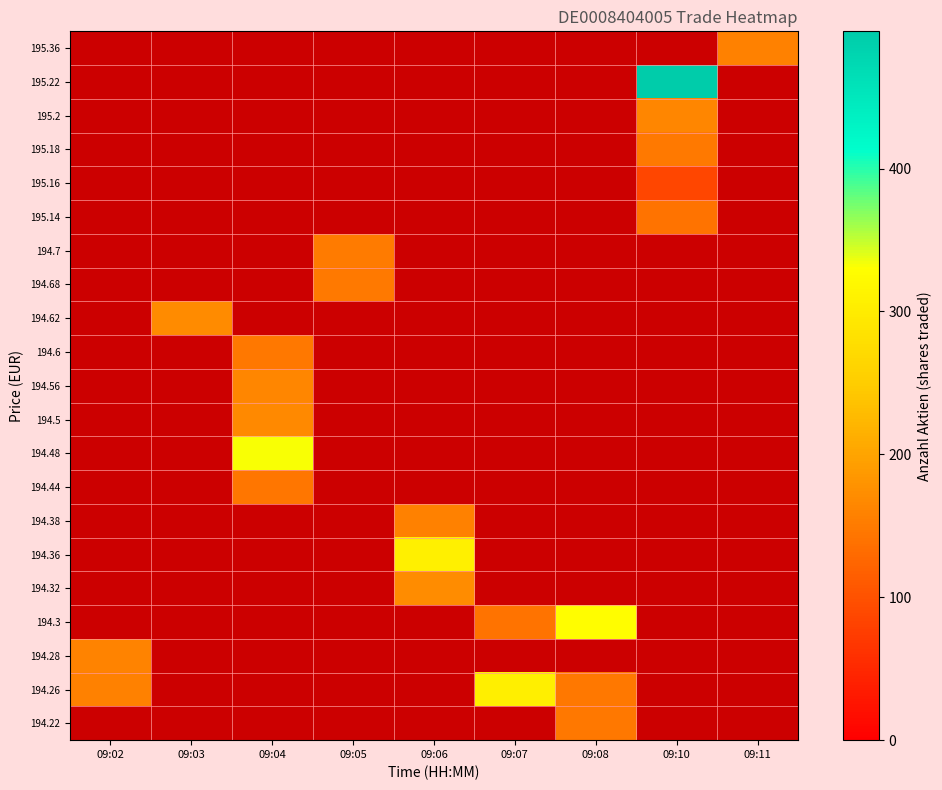

Reading left to right, transcribe all the data shown in this chart.

195.36: 09:02=0	09:03=0	09:04=0	09:05=0	09:06=0	09:07=0	09:08=0	09:10=0	09:11=157
195.22: 09:02=0	09:03=0	09:04=0	09:05=0	09:06=0	09:07=0	09:08=0	09:10=496	09:11=0
195.2: 09:02=0	09:03=0	09:04=0	09:05=0	09:06=0	09:07=0	09:08=0	09:10=164	09:11=0
195.18: 09:02=0	09:03=0	09:04=0	09:05=0	09:06=0	09:07=0	09:08=0	09:10=148	09:11=0
195.16: 09:02=0	09:03=0	09:04=0	09:05=0	09:06=0	09:07=0	09:08=0	09:10=87	09:11=0
195.14: 09:02=0	09:03=0	09:04=0	09:05=0	09:06=0	09:07=0	09:08=0	09:10=141	09:11=0
194.7: 09:02=0	09:03=0	09:04=0	09:05=150	09:06=0	09:07=0	09:08=0	09:10=0	09:11=0
194.68: 09:02=0	09:03=0	09:04=0	09:05=149	09:06=0	09:07=0	09:08=0	09:10=0	09:11=0
194.62: 09:02=0	09:03=170	09:04=0	09:05=0	09:06=0	09:07=0	09:08=0	09:10=0	09:11=0
194.6: 09:02=0	09:03=0	09:04=146	09:05=0	09:06=0	09:07=0	09:08=0	09:10=0	09:11=0
194.56: 09:02=0	09:03=0	09:04=164	09:05=0	09:06=0	09:07=0	09:08=0	09:10=0	09:11=0
194.5: 09:02=0	09:03=0	09:04=168	09:05=0	09:06=0	09:07=0	09:08=0	09:10=0	09:11=0
194.48: 09:02=0	09:03=0	09:04=332	09:05=0	09:06=0	09:07=0	09:08=0	09:10=0	09:11=0
194.44: 09:02=0	09:03=0	09:04=145	09:05=0	09:06=0	09:07=0	09:08=0	09:10=0	09:11=0
194.38: 09:02=0	09:03=0	09:04=0	09:05=0	09:06=158	09:07=0	09:08=0	09:10=0	09:11=0
194.36: 09:02=0	09:03=0	09:04=0	09:05=0	09:06=307	09:07=0	09:08=0	09:10=0	09:11=0
194.32: 09:02=0	09:03=0	09:04=0	09:05=0	09:06=171	09:07=0	09:08=0	09:10=0	09:11=0
194.3: 09:02=0	09:03=0	09:04=0	09:05=0	09:06=0	09:07=141	09:08=328	09:10=0	09:11=0
194.28: 09:02=159	09:03=0	09:04=0	09:05=0	09:06=0	09:07=0	09:08=0	09:10=0	09:11=0
194.26: 09:02=158	09:03=0	09:04=0	09:05=0	09:06=0	09:07=306	09:08=147	09:10=0	09:11=0
194.22: 09:02=0	09:03=0	09:04=0	09:05=0	09:06=0	09:07=0	09:08=147	09:10=0	09:11=0